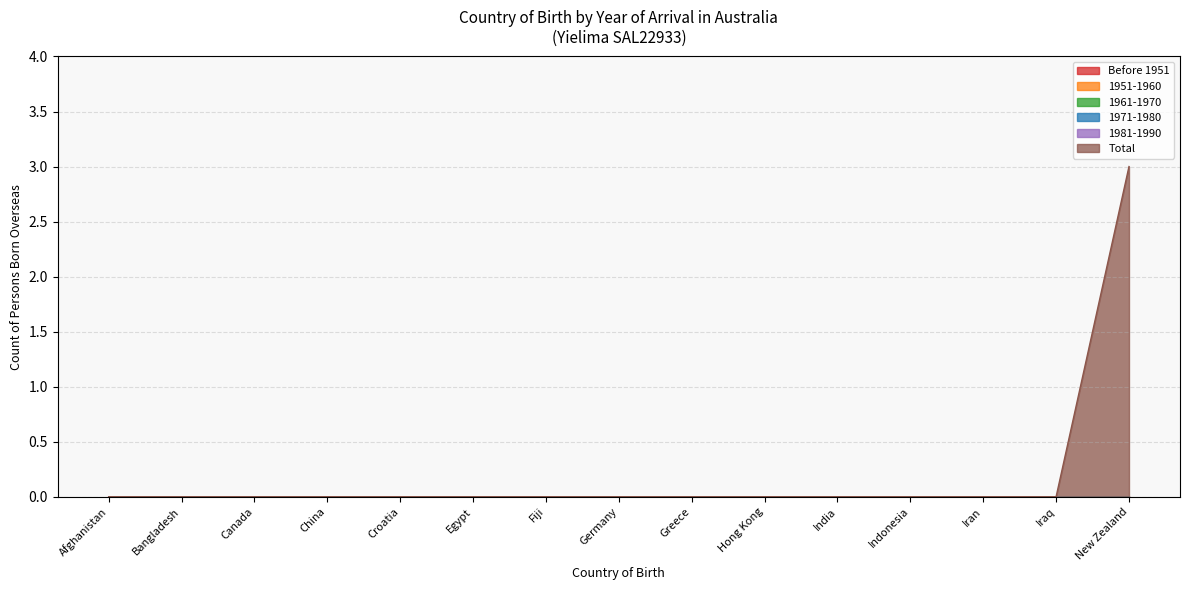

Is it true that 1961-1970 equals 0 at China?

True